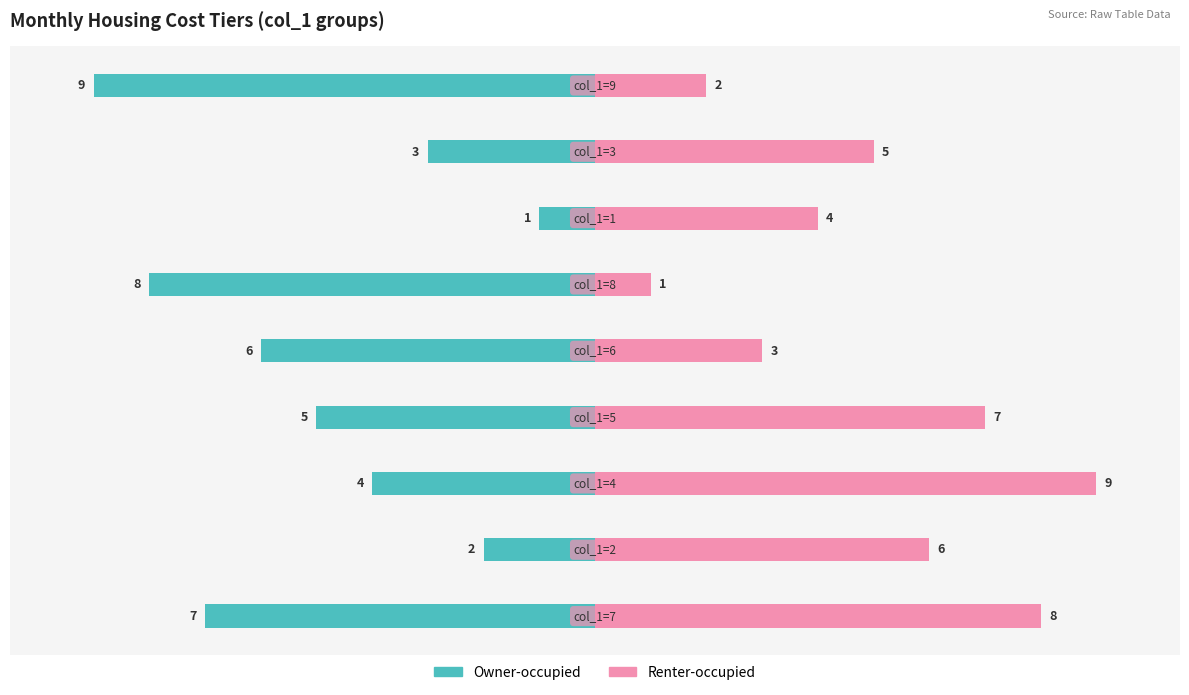

Which series changed the most between 3 and 4?

Renter-occupied